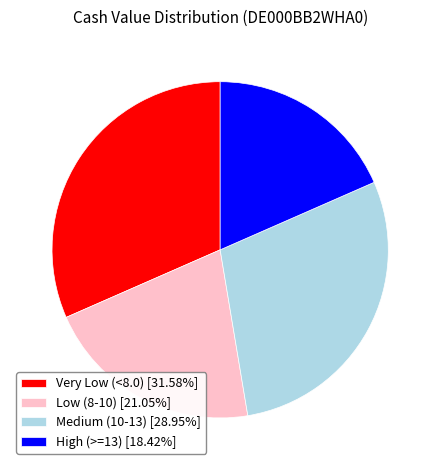

What is the ratio of the value at Low (8-10) [21.05%] to the value at Medium (10-13) [28.95%]?

0.7